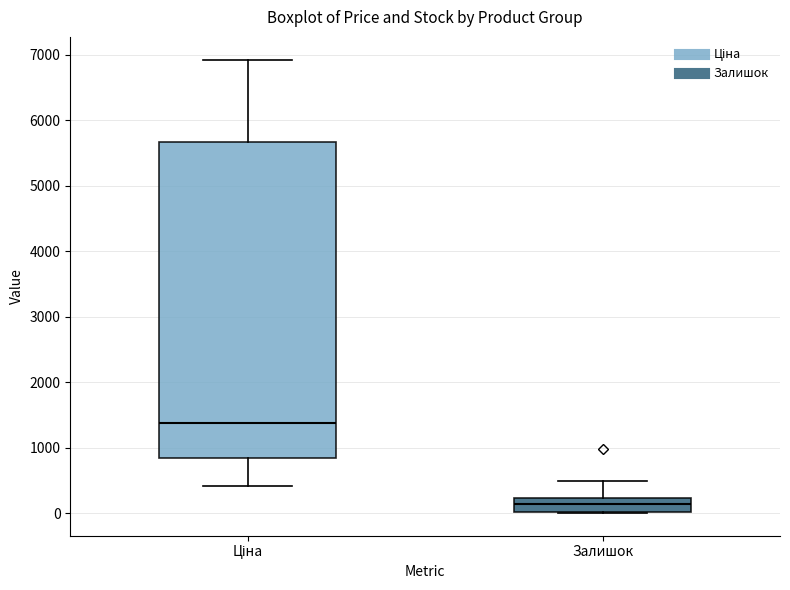

Which box's median line is the lowest?

Залишок